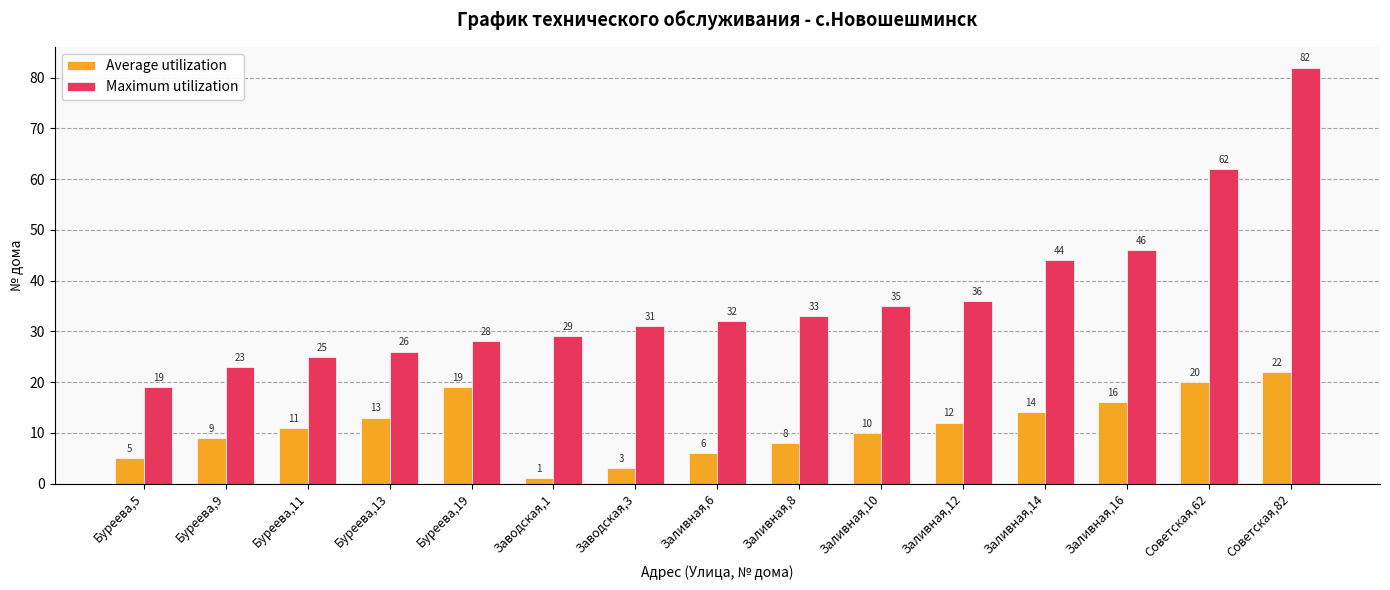

How many data points in Average utilization are less than 11?

7